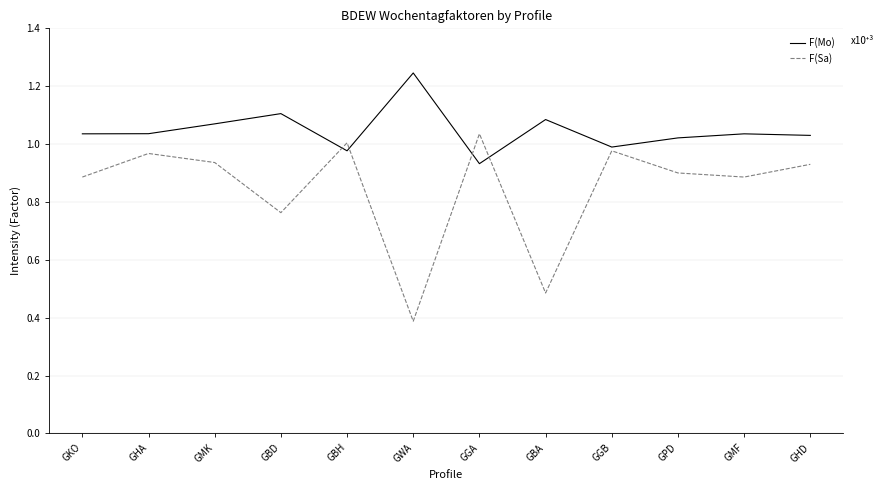

What is the total value across all series at GMF?

1.9